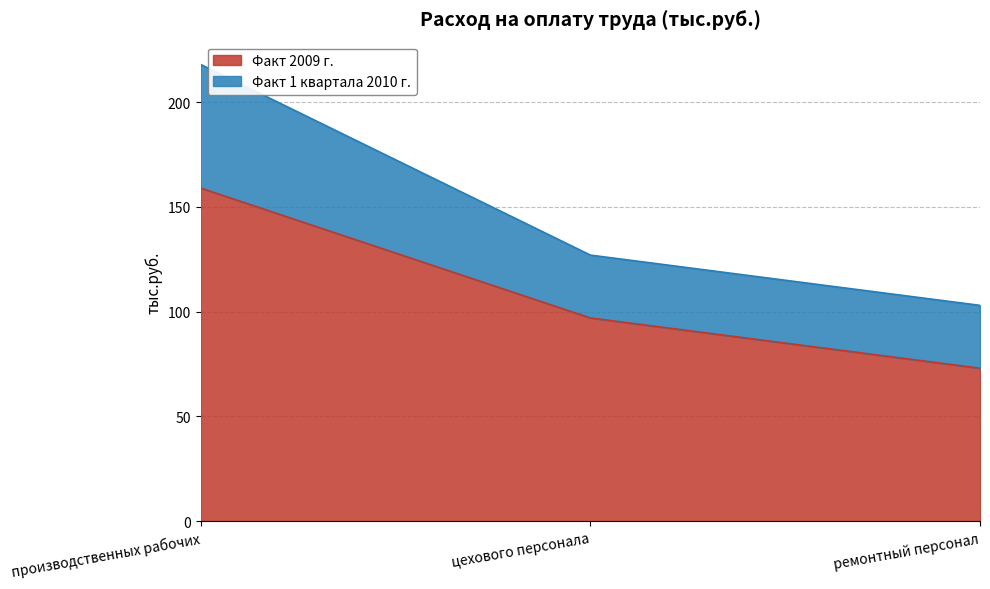

Which series has the largest range (max minus min)?

Факт 1 квартала 2010 г.